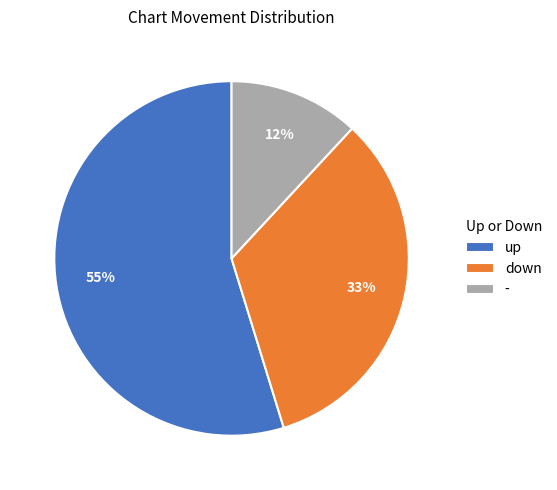

The down slice represents 20% of the pie. True or false?

False